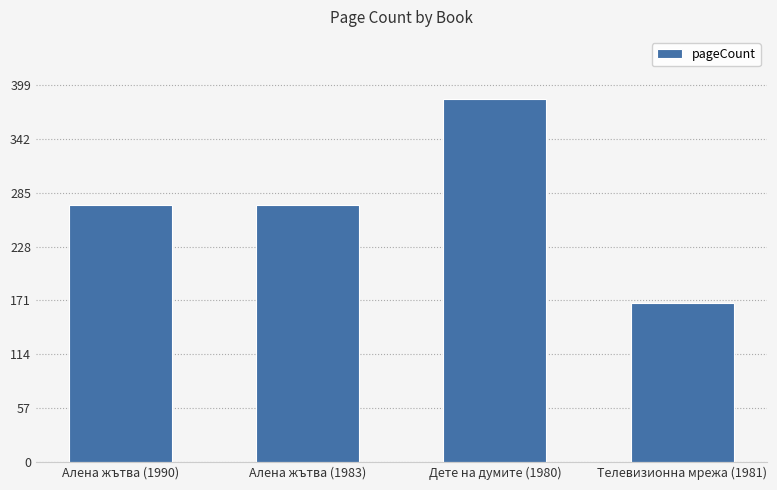

What is the ratio of the value at Алена жътва (1983) to the value at Алена жътва (1990)?

1.0